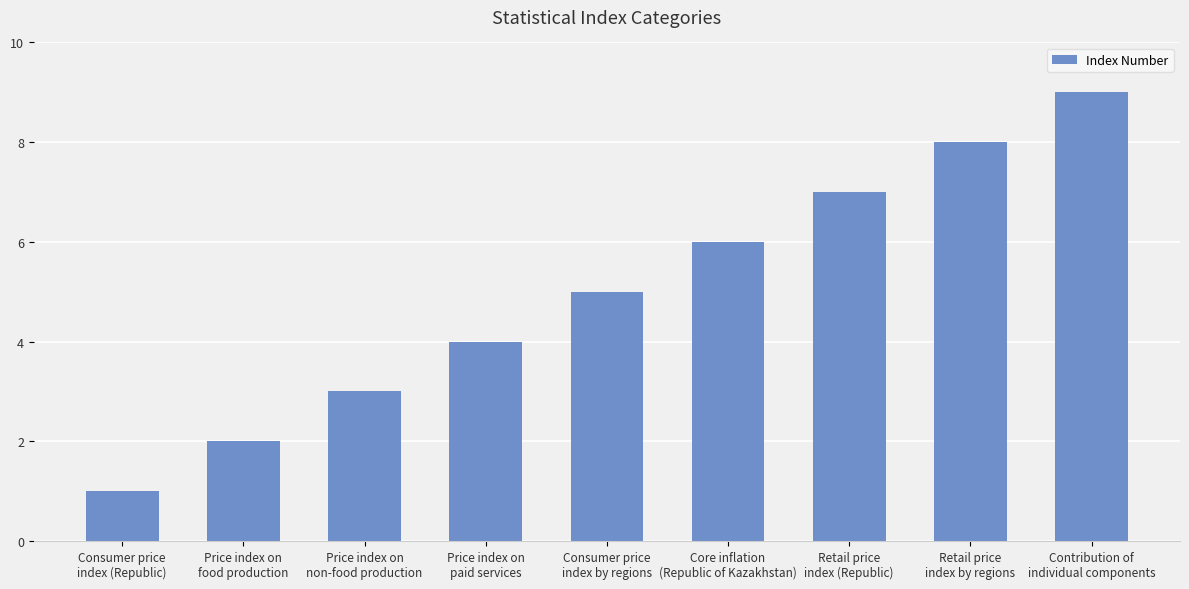

Count the number of categories in the chart.

9